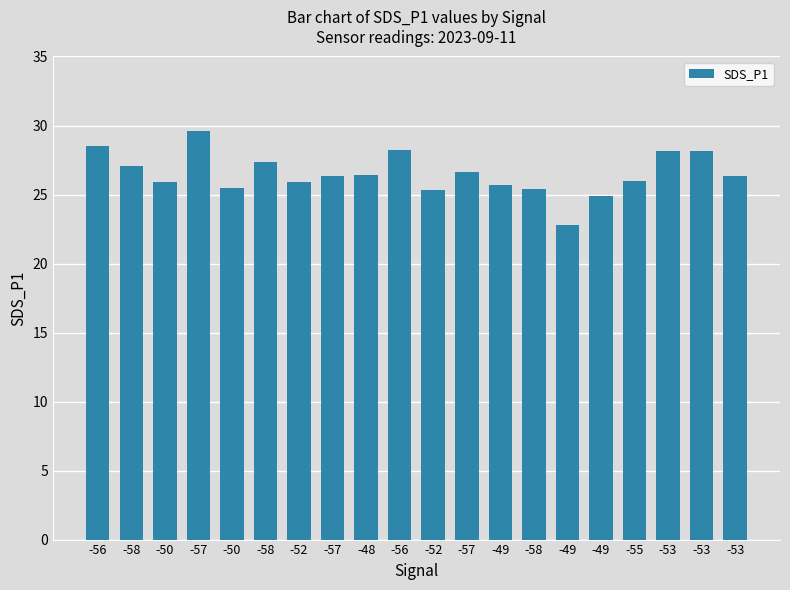

Does the chart contain stacked bars?

No